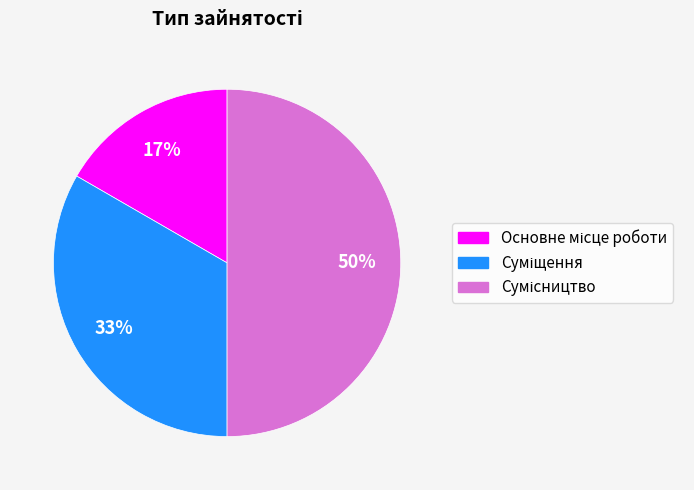

To the nearest percent, what is the average slice percentage?

33%